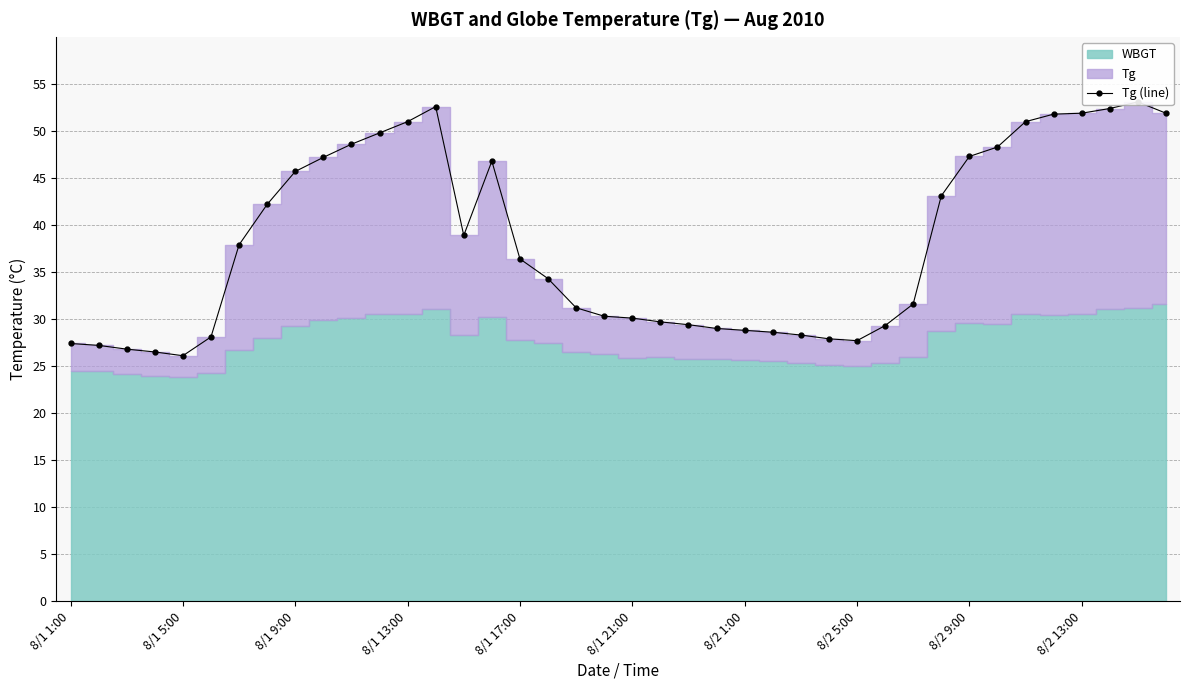

The chart shows a value of 62.0 at 8/2 1:00. True or false?

False